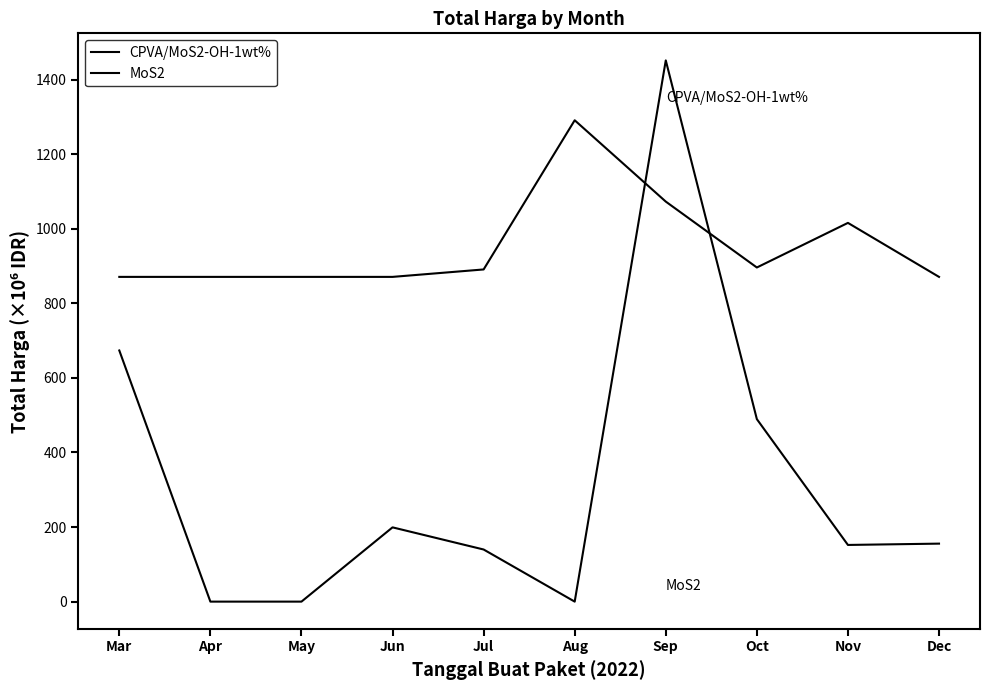

What is the value of the CPVA/MoS2-OH-1wt% point at the 2nd from the left?

871.0